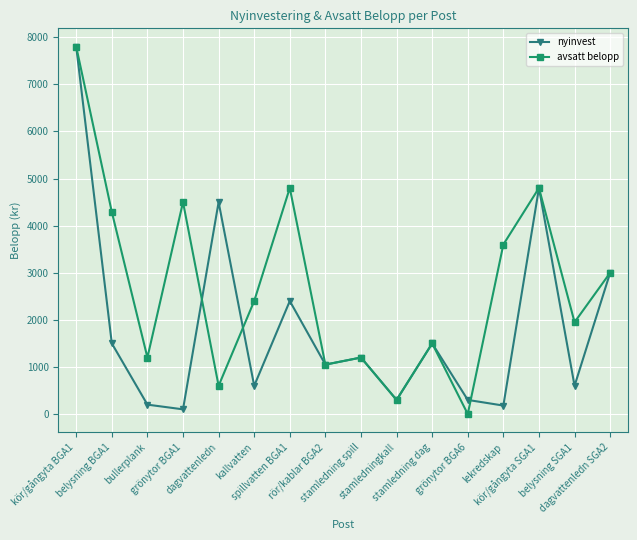

Is this an area chart (filled region under the line)?

No